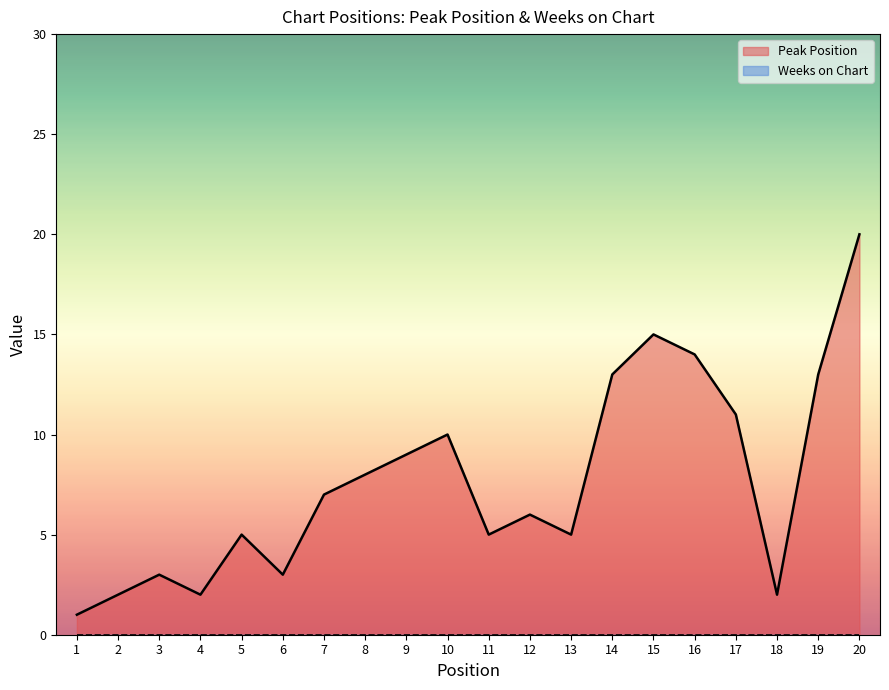

What is the value of the 13th point from the left?

5